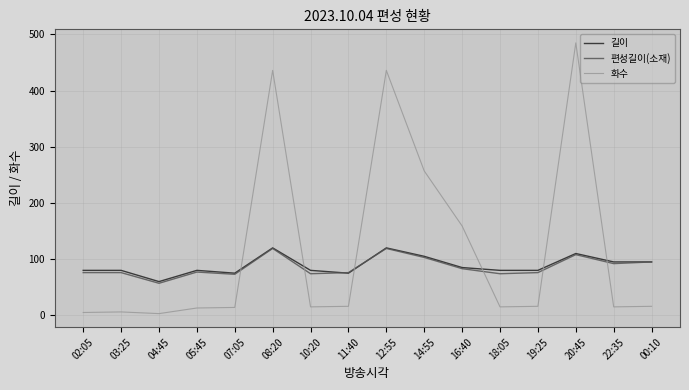

True or false: 길이 has a value of 165 at 08:20.

False